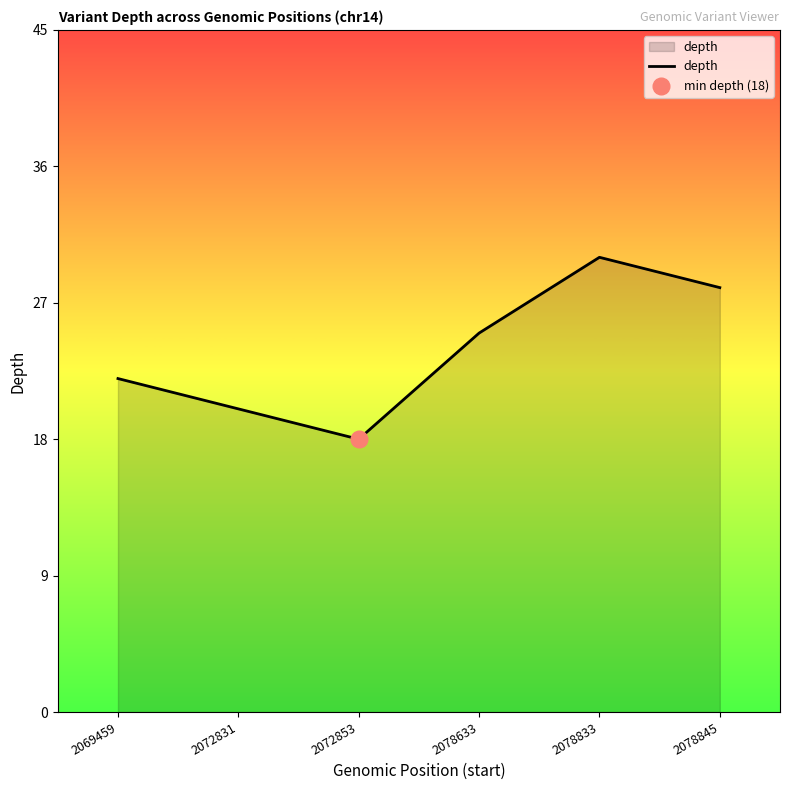

What is the sum of the values at 2069459 and 2072831?

42